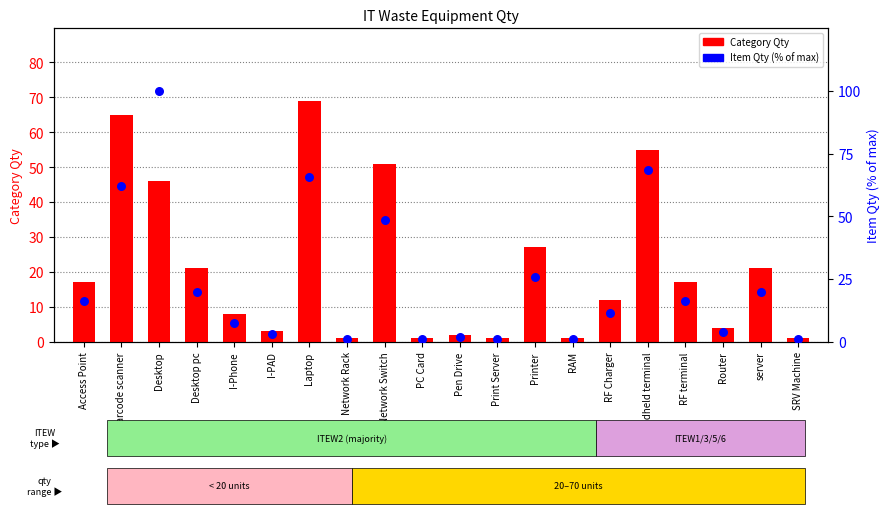

Which series has the largest Y range (max minus min)?

Item Qty (% of max)